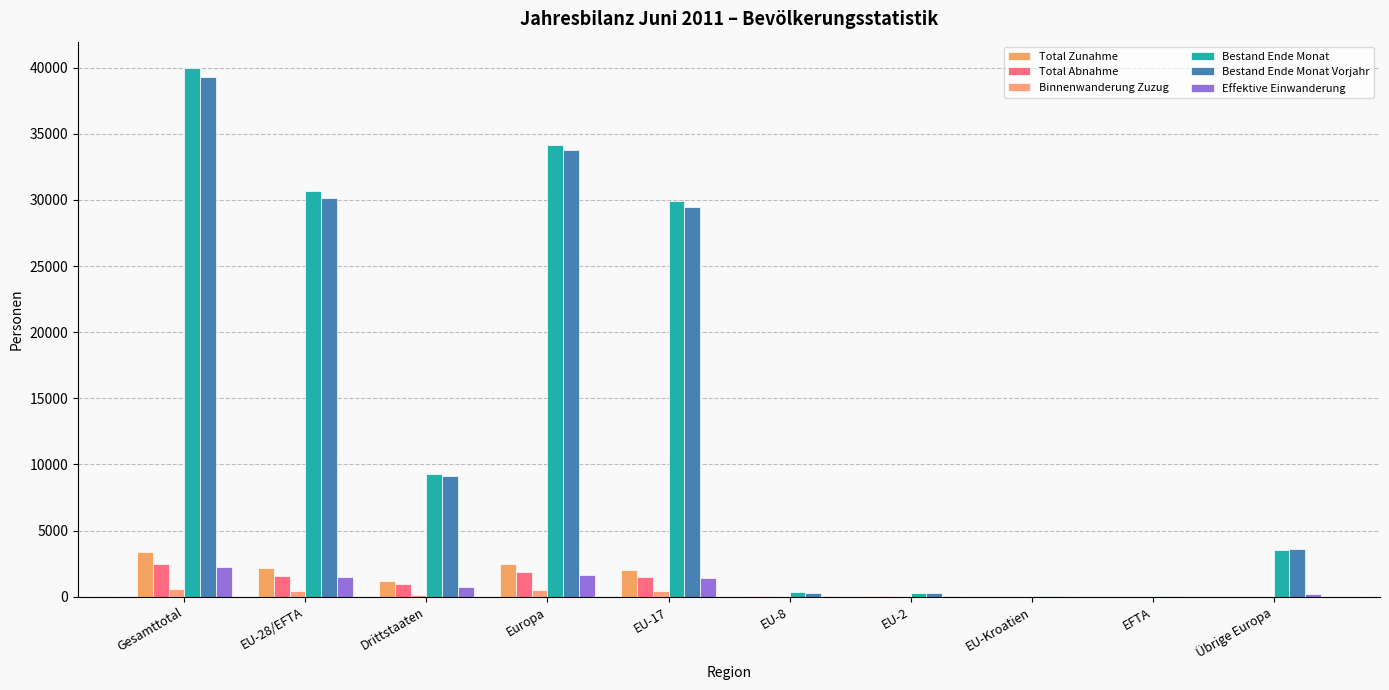

Which series has the largest range (max minus min)?

Bestand Ende Monat